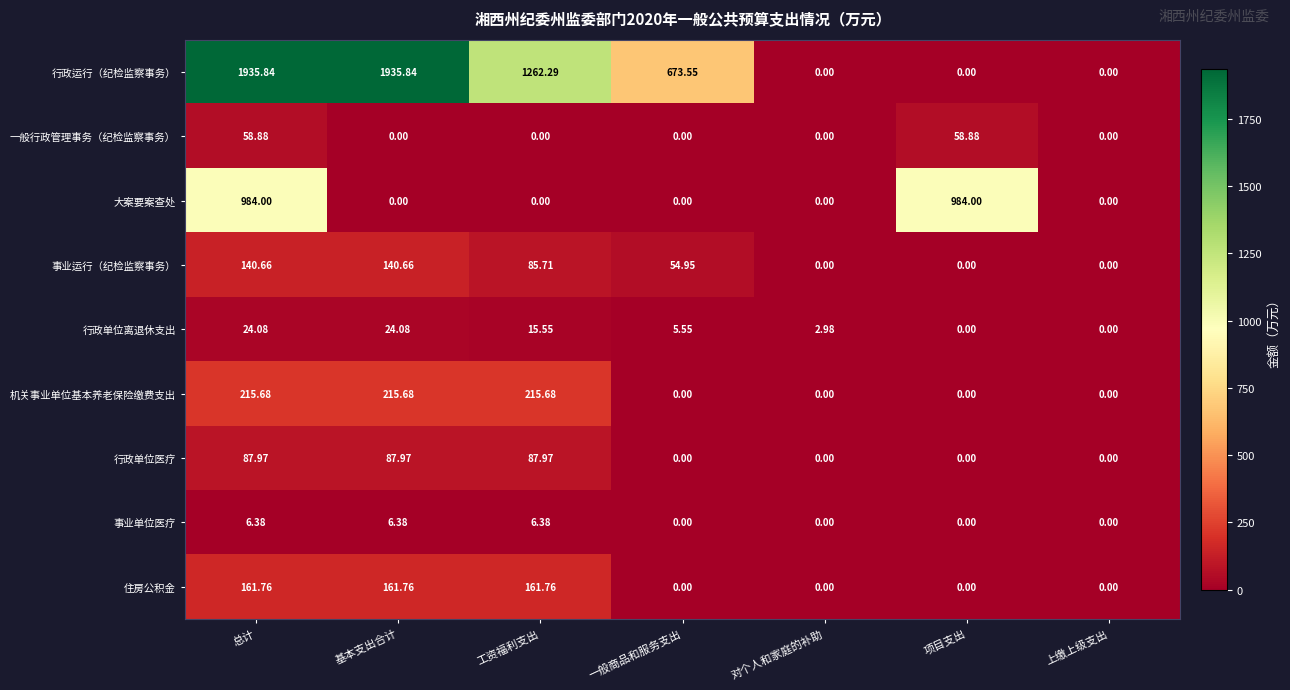

At how many categories does at least one series exceed 1478?

2